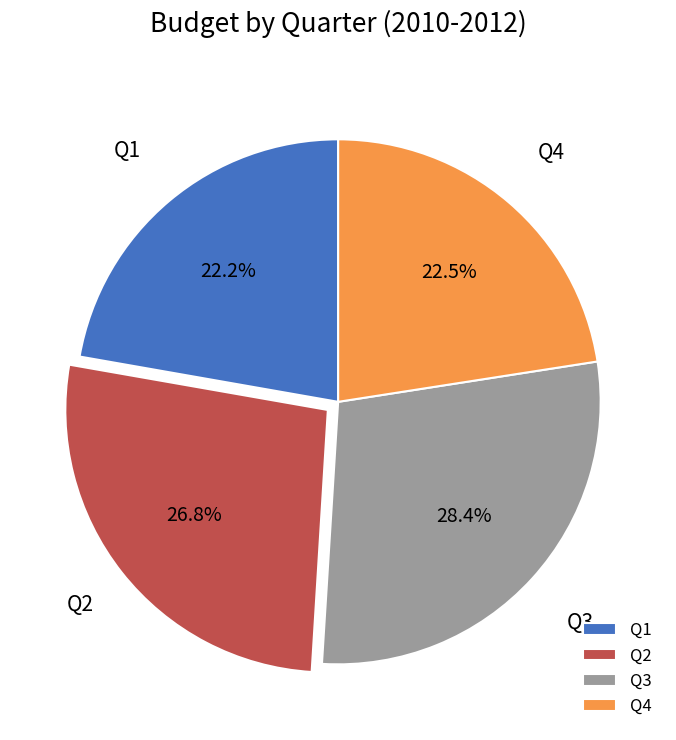

What percentage is the Q2 slice, to the nearest percent?

27%